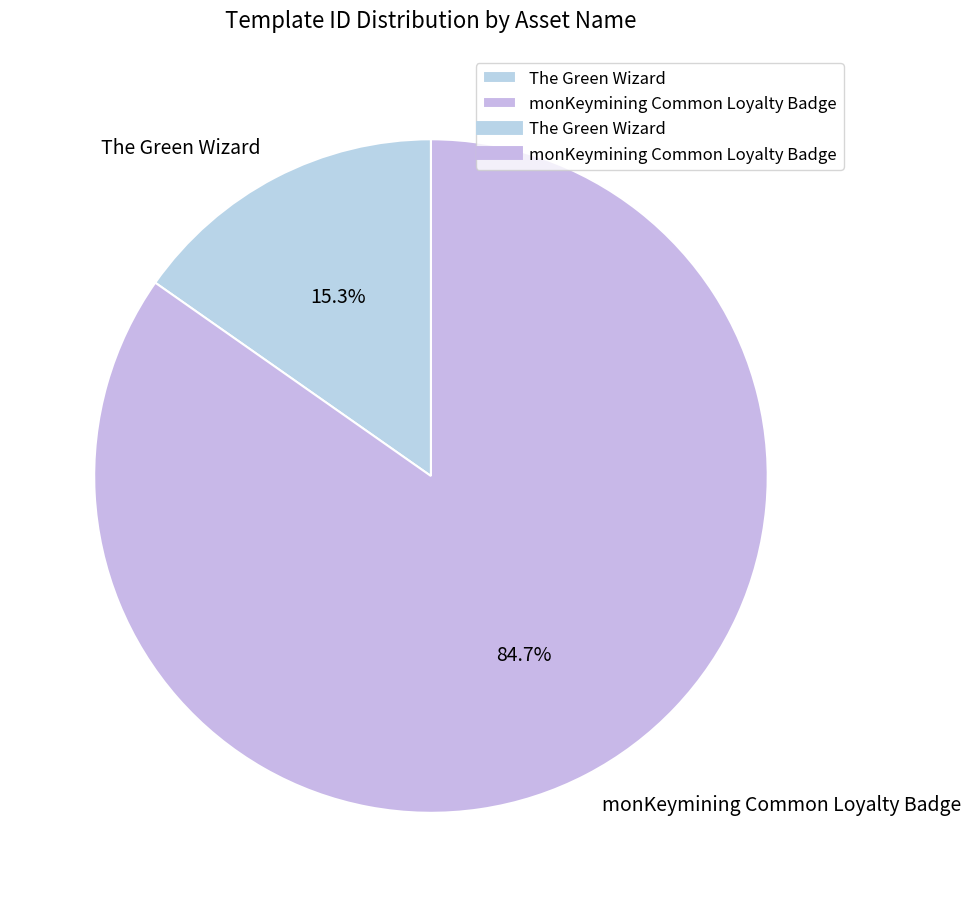

Approximately how many times larger is the value at The Green Wizard compared to monKeymining Common Loyalty Badge?

0.2